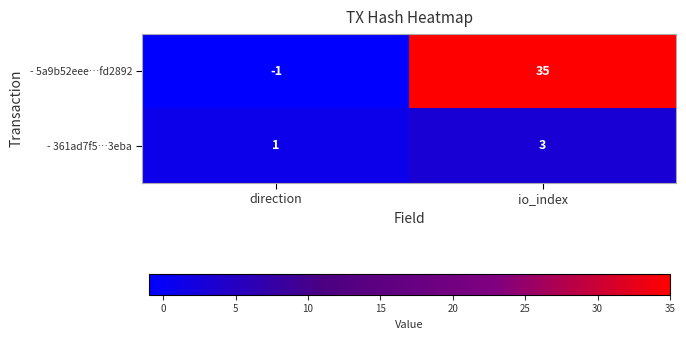

Which series has the widest spread of values?

- 5a9b52eee…fd2892